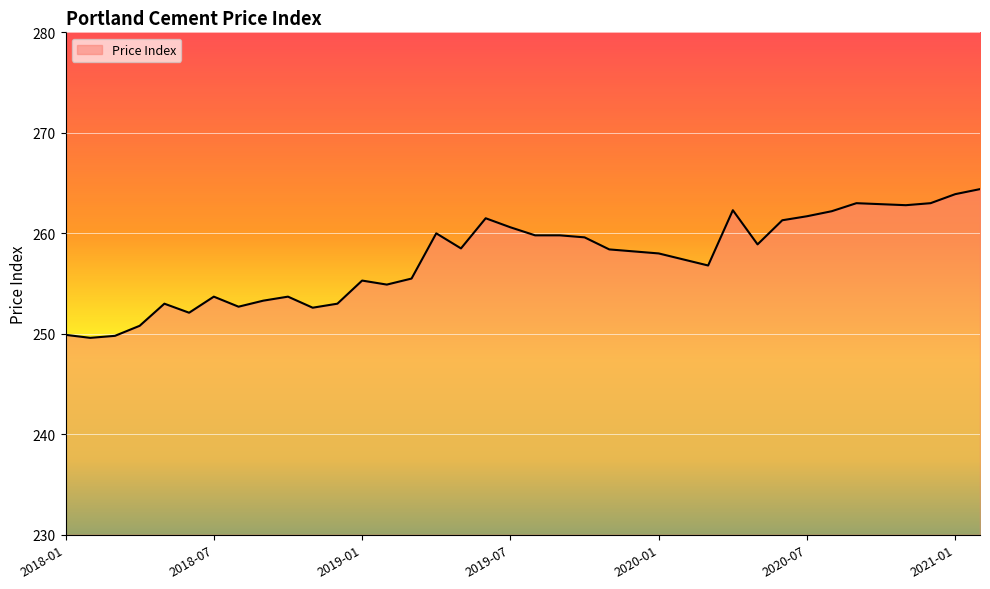

What is the smallest value displayed?

249.6